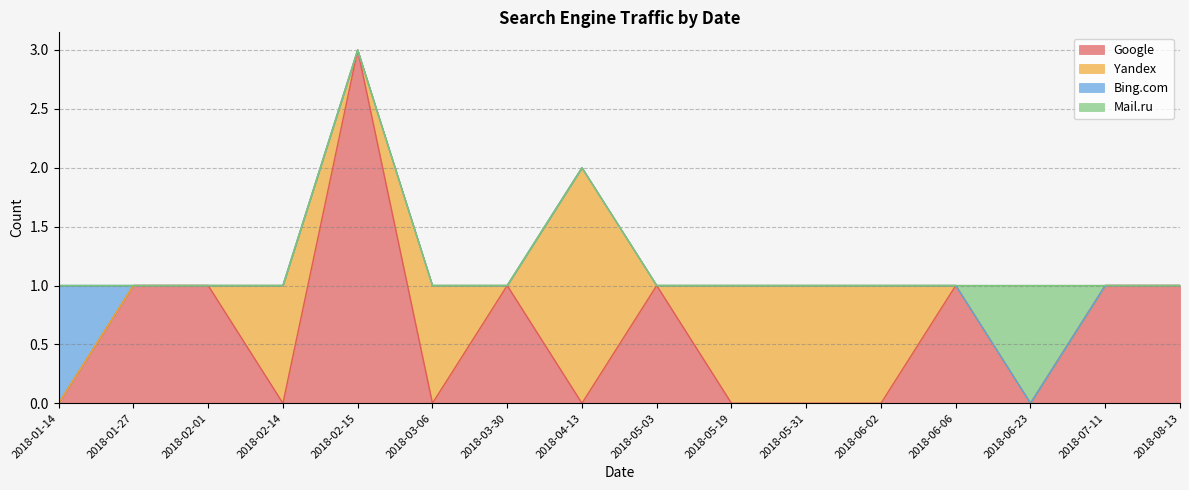

What are all the series names shown in the legend?

Google, Yandex, Bing.com, Mail.ru